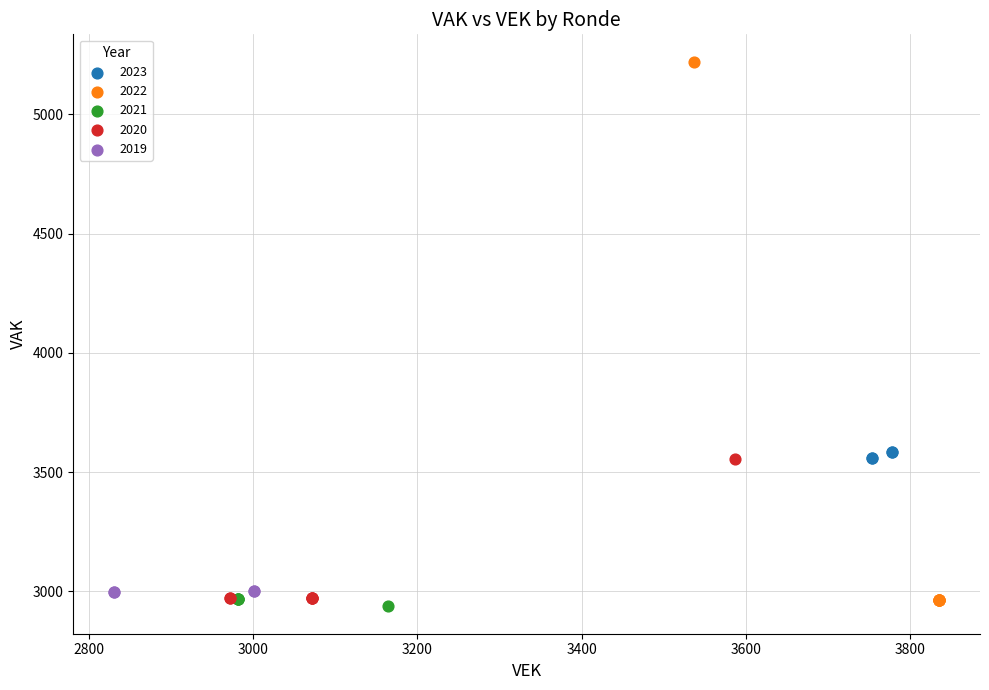

Which series has the widest spread of Y values?

2022